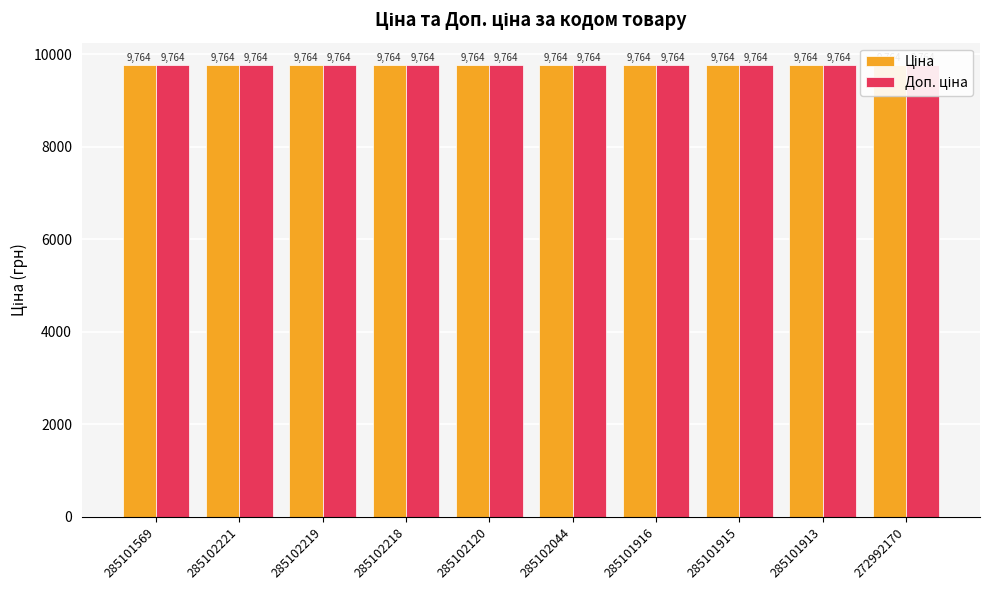

What is the maximum value shown in the chart?

9764.4